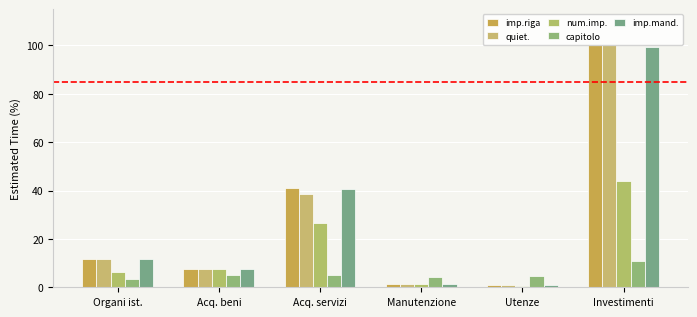

What is the approximate value of num.imp. at Acq. beni?

7.7